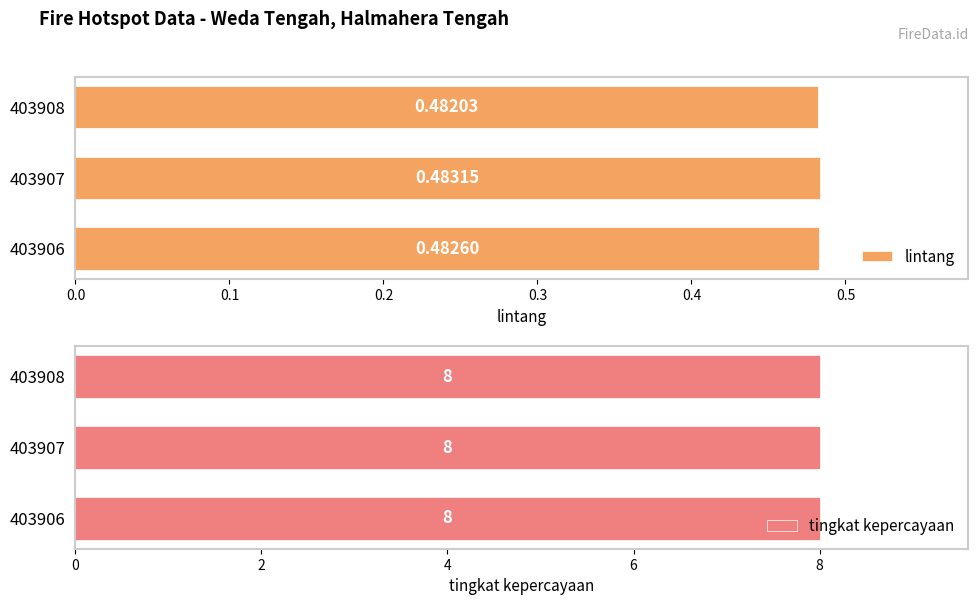

Rank the categories by lintang value from lowest to highest.

403908, 403906, 403907